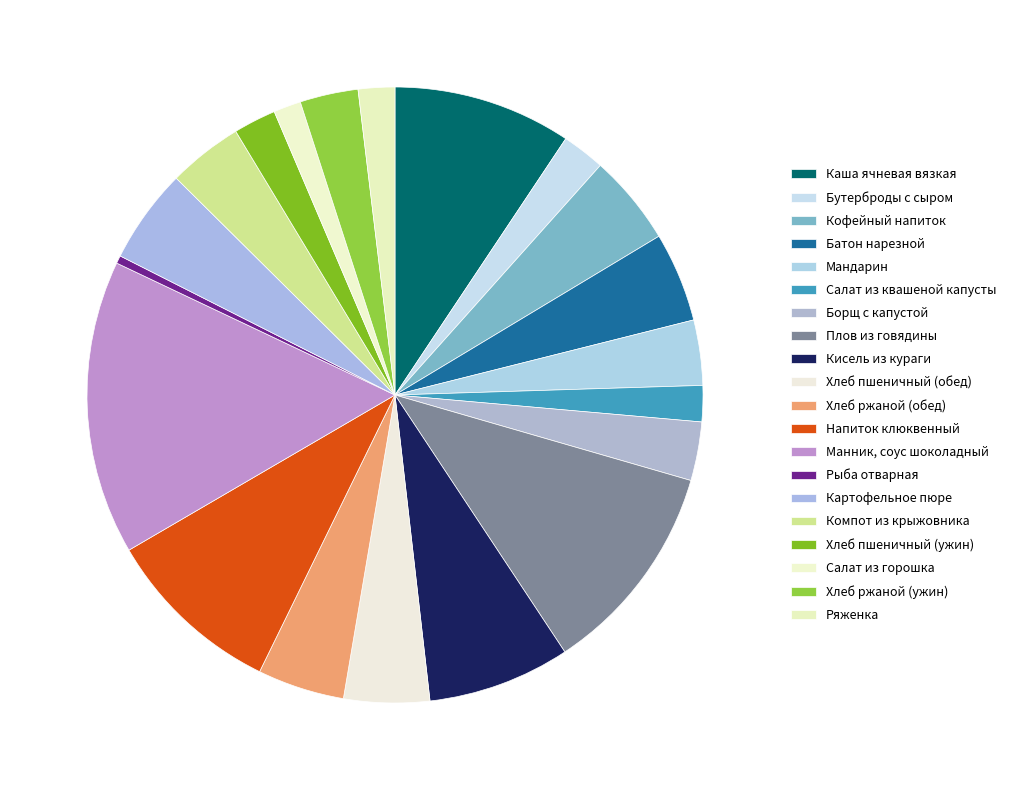

Rank the categories by value from lowest to highest.

Рыба отварная, Салат из горошка, Салат из квашеной капусты, Ряженка, Хлеб пшеничный (ужин), Бутерброды с сыром, Хлеб ржаной (ужин), Борщ с капустой, Мандарин, Компот из крыжовника, Хлеб пшеничный (обед), Хлеб ржаной (обед), Батон нарезной, Кофейный напиток, Картофельное пюре, Кисель из кураги, Каша ячневая вязкая, Напиток клюквенный, Плов из говядины, Манник, соус шоколадный